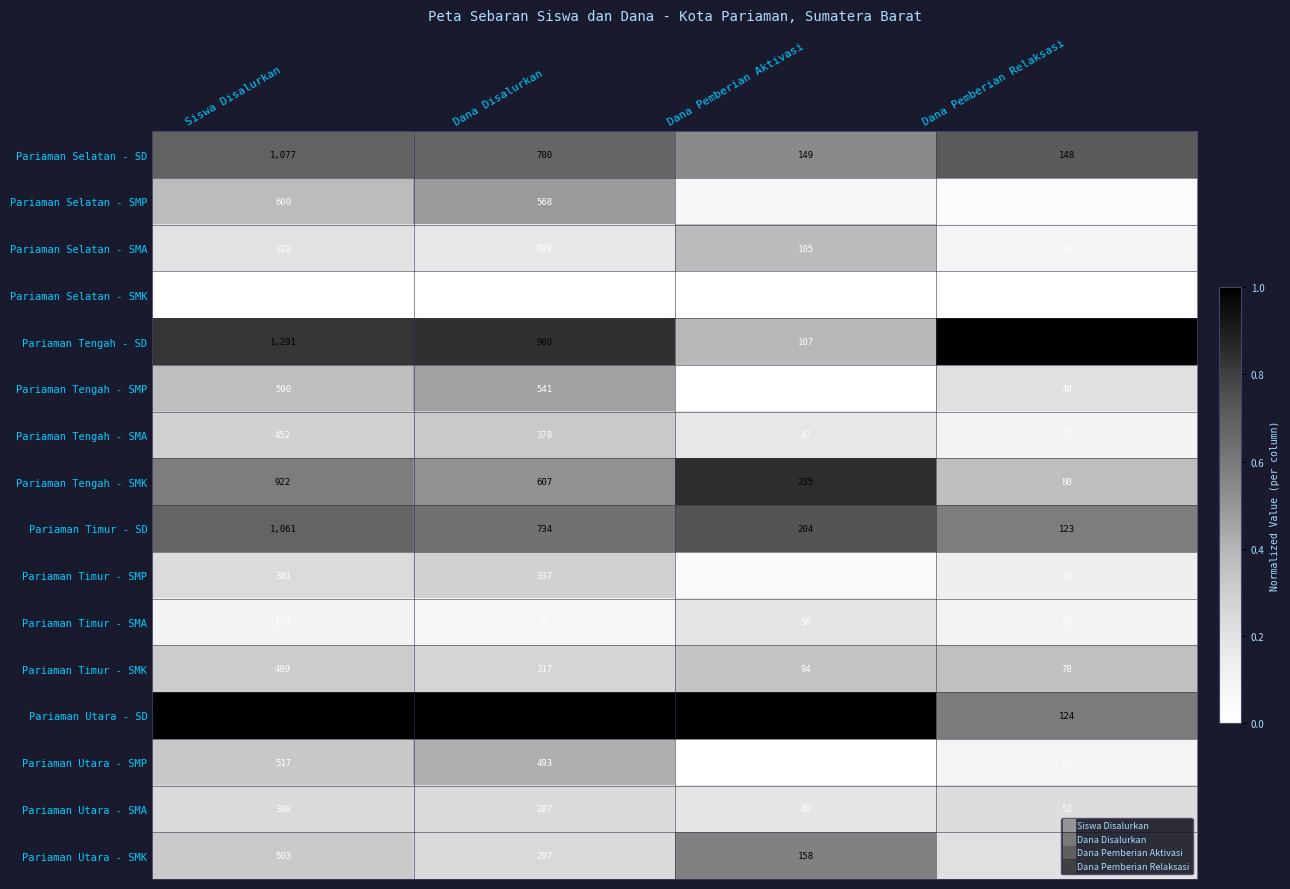

Where does the Pariaman Timur - SMP series first go above 337?

Siswa Disalurkan